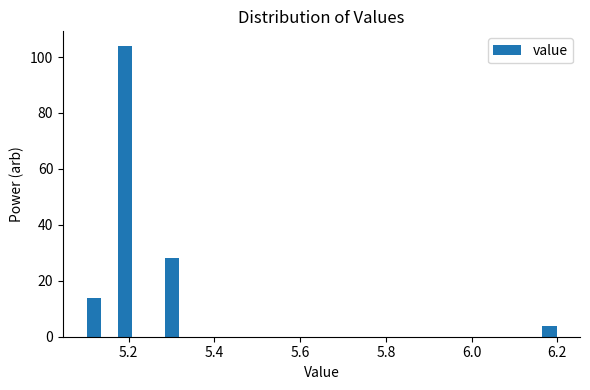

Read against the x-axis, roughly where is the centre of the tallest bar?

5.20